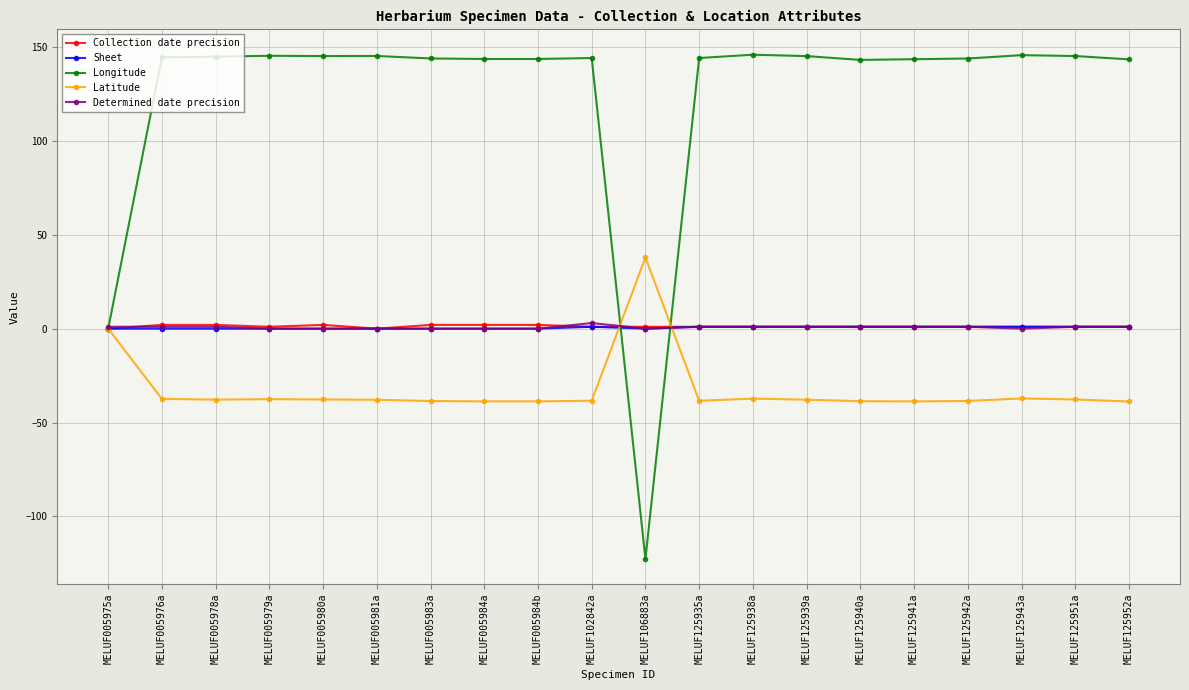

In Longitude, how many points are higher than both neighbors (excluding endpoints)?

5